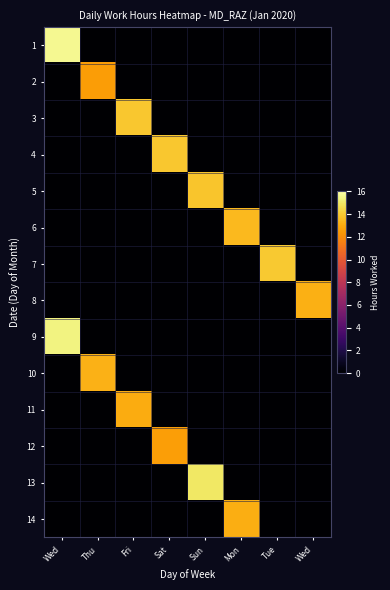

At which category does the chart reach its minimum across all series?

Thu